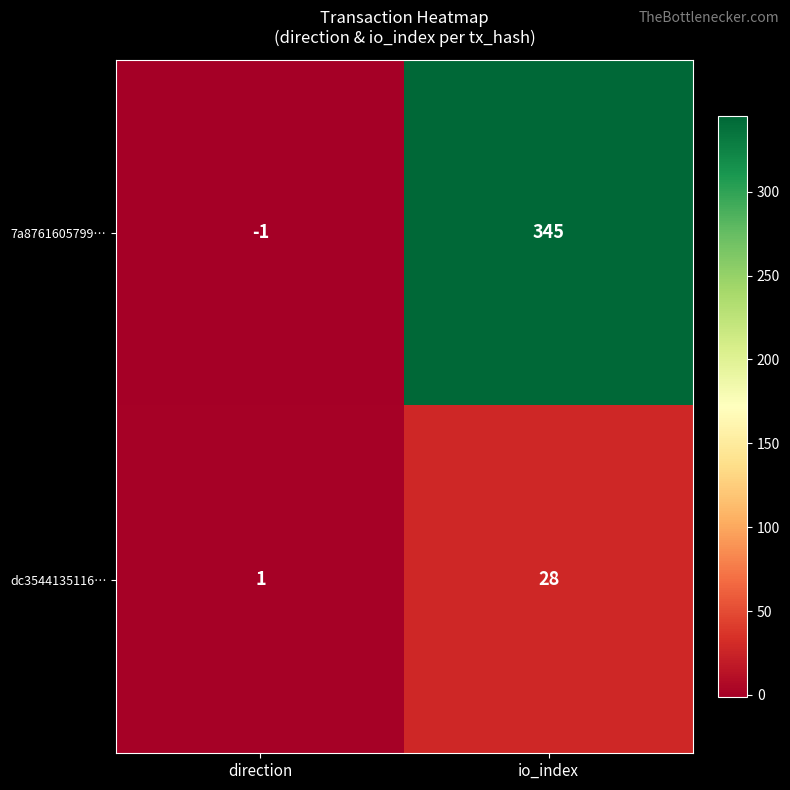

At which category is the sum across all series the highest?

io_index